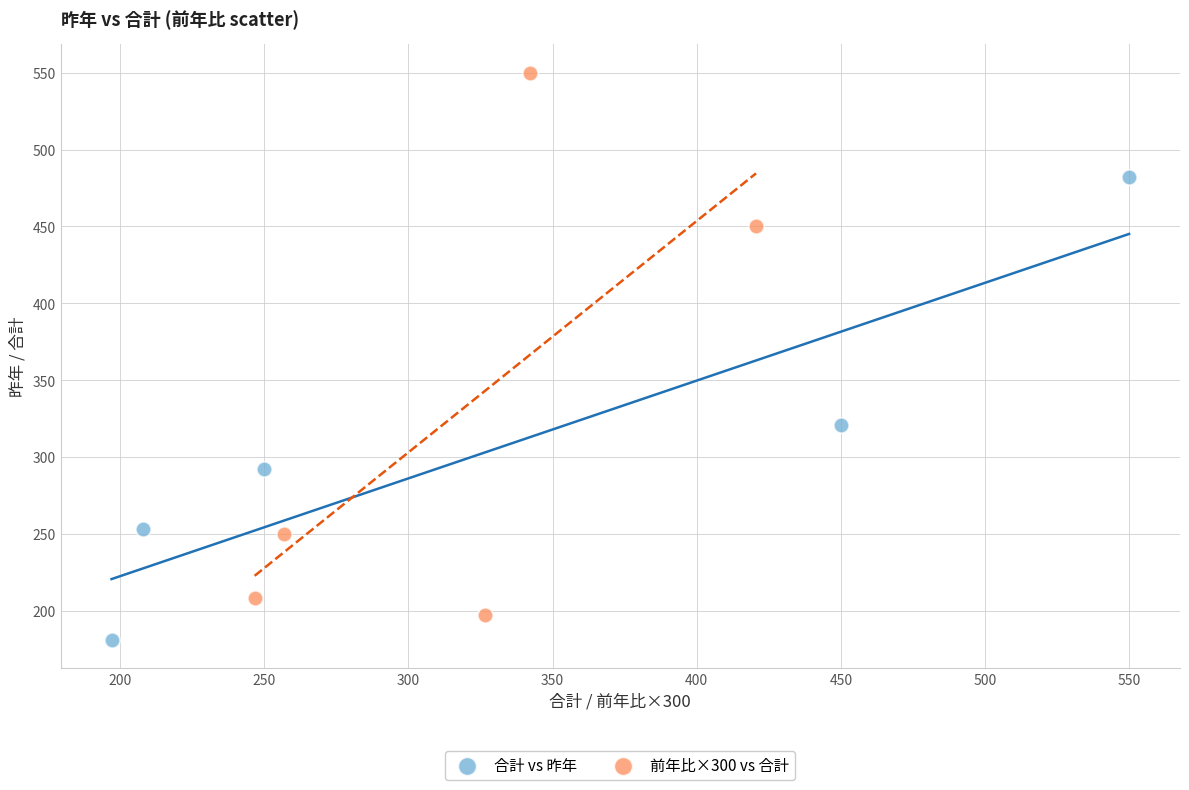

Which series contains the lowest Y value?

合計 vs 昨年